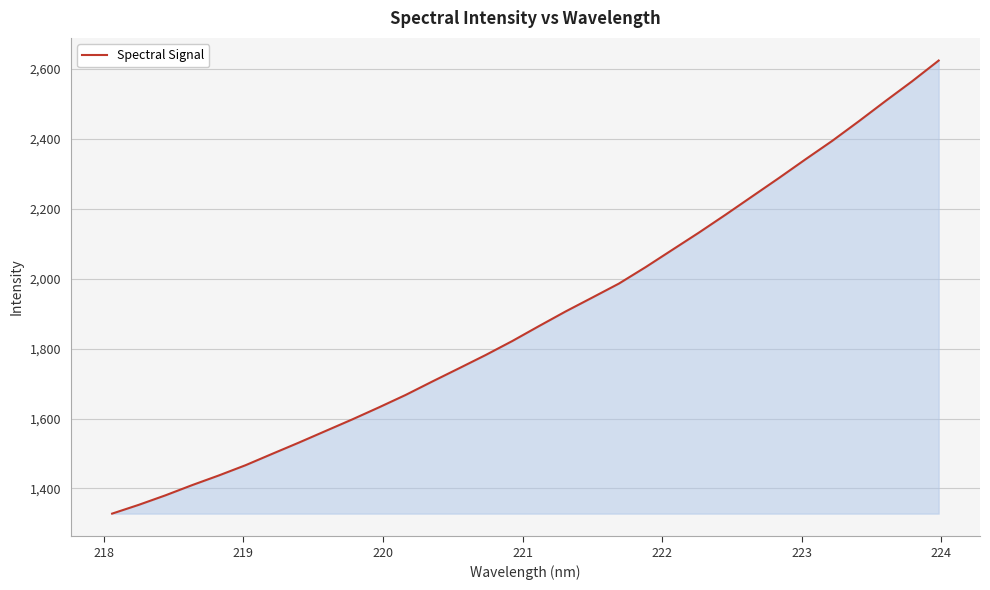

What is the smallest value displayed?

1327.9